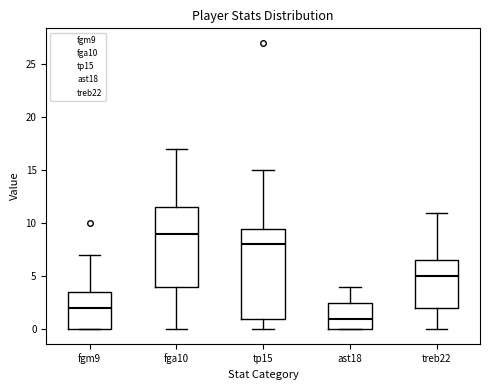

Which box has the highest median line?

fga10